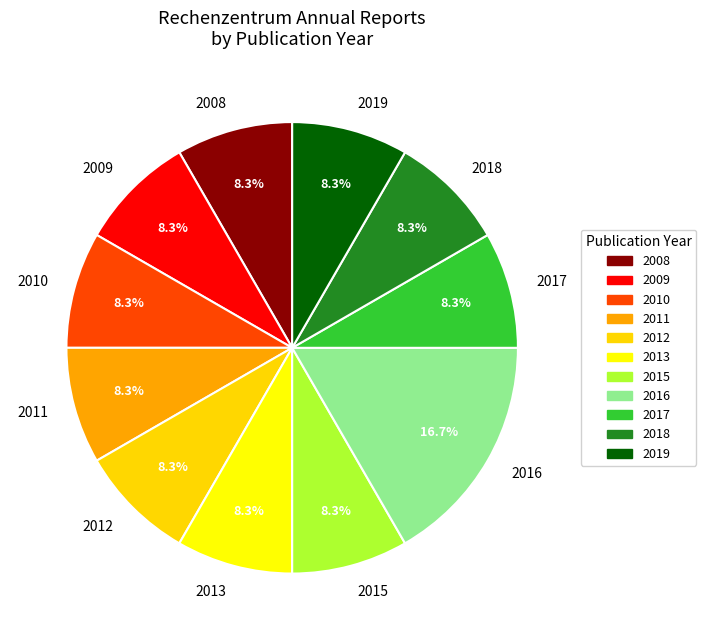

Which category has the biggest portion of the pie?

2016